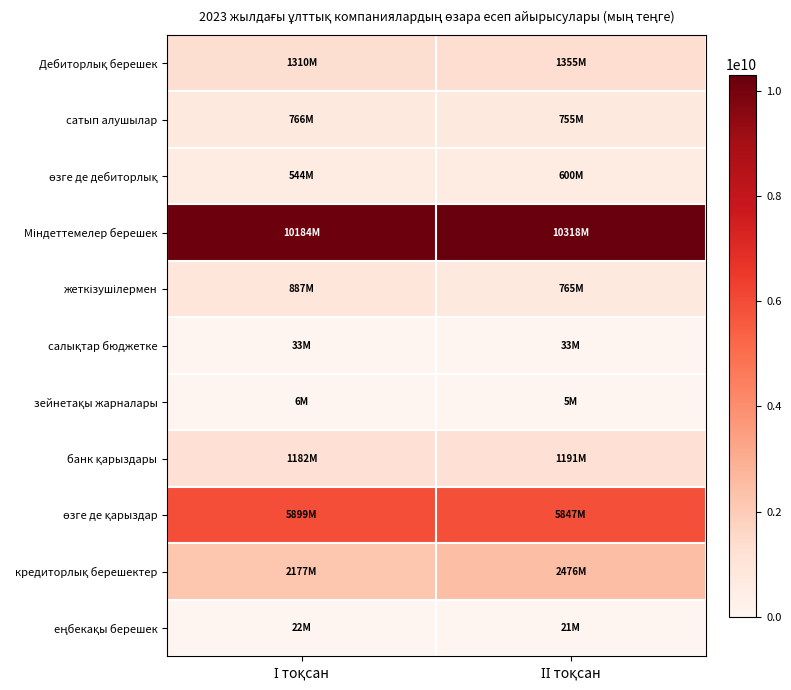

Between І тоқсан and ІІ тоқсан, which series saw the biggest shift?

кредиторлық берешектер